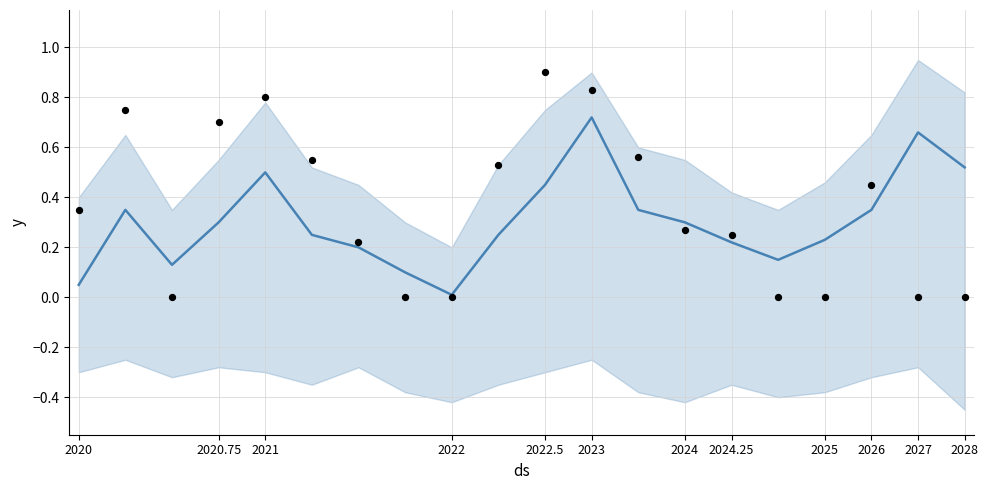

Which series has the largest total across all categories?

actual